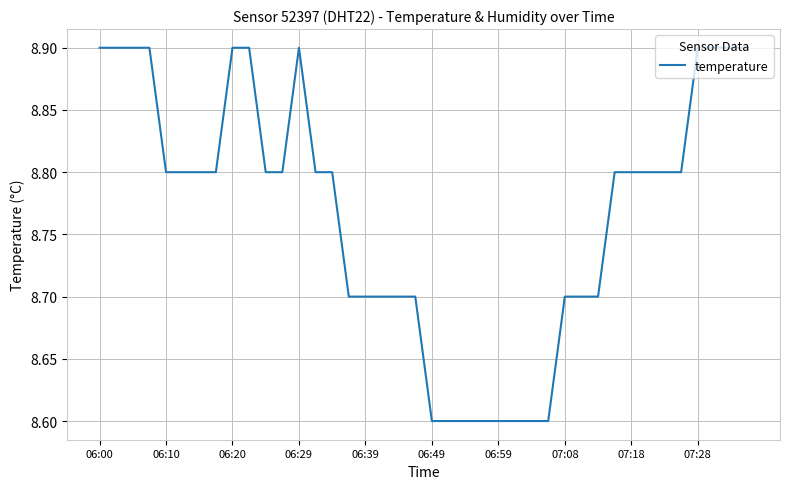

What is the difference between the maximum and minimum values?

0.3